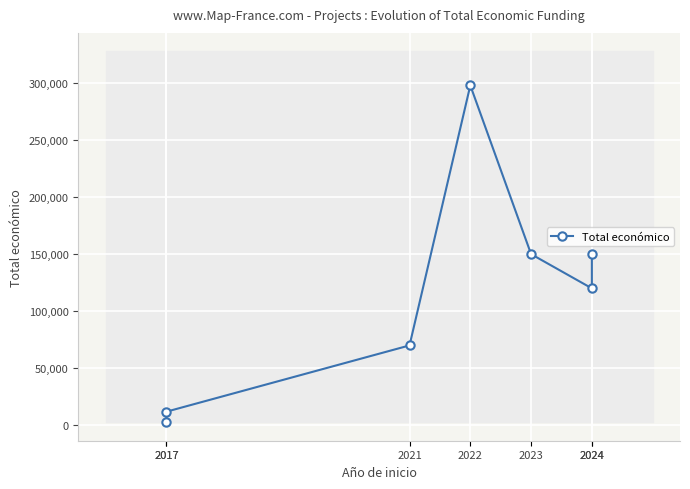

What is the value of the 3rd point from the left?

69992